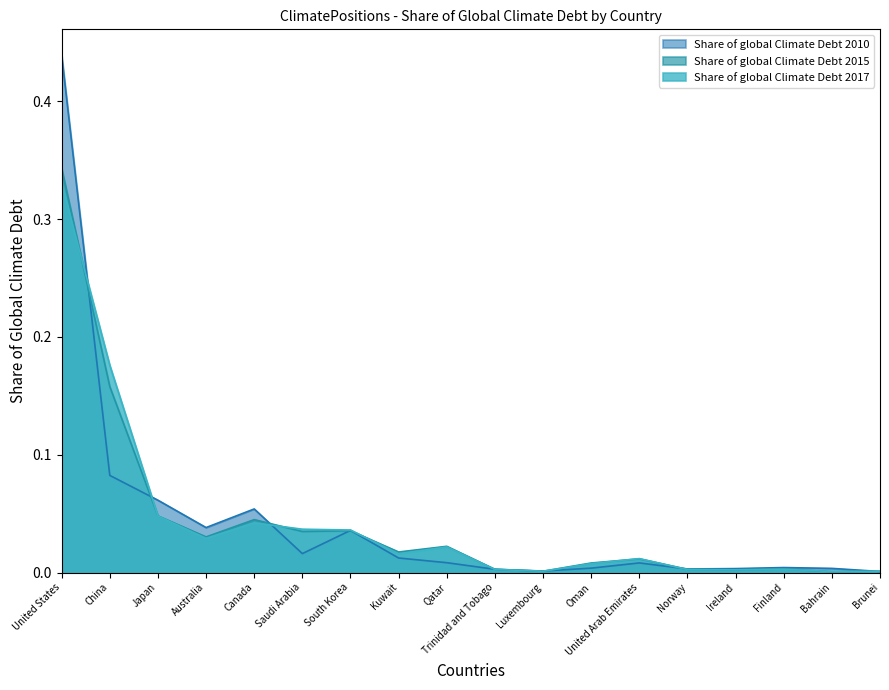

Rank the series by their maximum value, from lowest to highest.

Share of global Climate Debt 2017, Share of global Climate Debt 2015, Share of global Climate Debt 2010